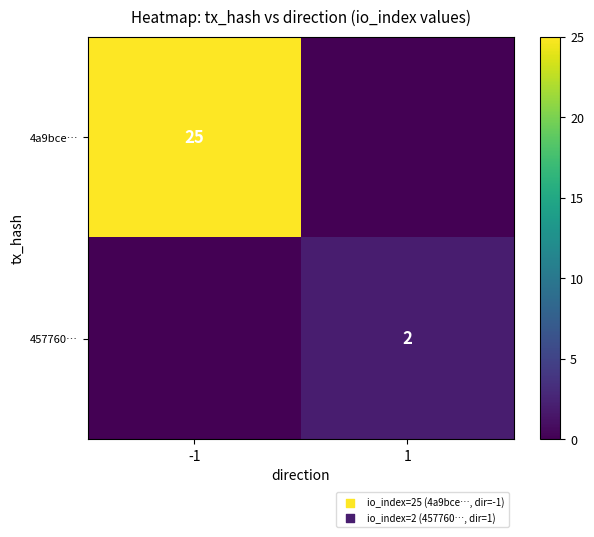

True or false: 4a9bce… has a value of 42 at -1.

False